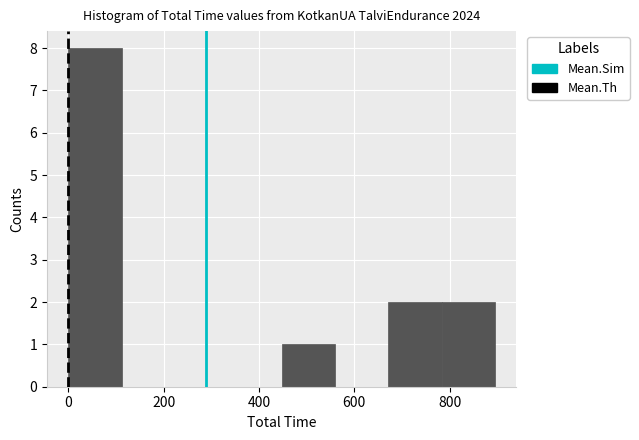

How tall is the bar that spans 0 to 120 on the x-axis? Neither the bar edges nor the heights are printed on the chart, so give them approximately, as read against the axes.

8